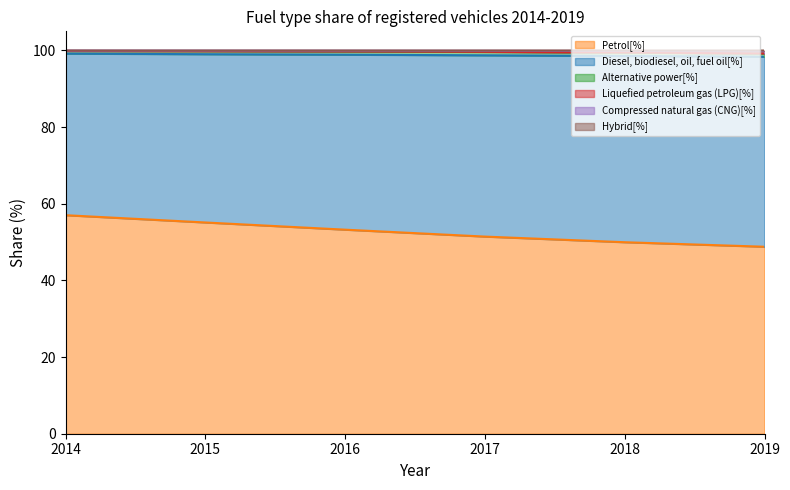

True or false: Diesel, biodiesel, oil, fuel oil[%] and Compressed natural gas (CNG)[%] cross at least once.

False